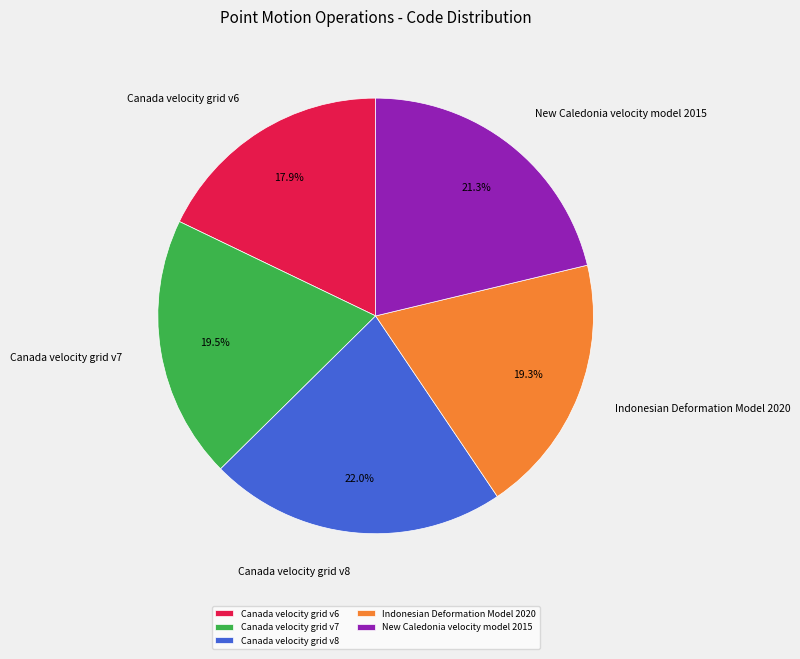

Do Canada velocity grid v6 and Canada velocity grid v8 together represent more than half of the pie?

No